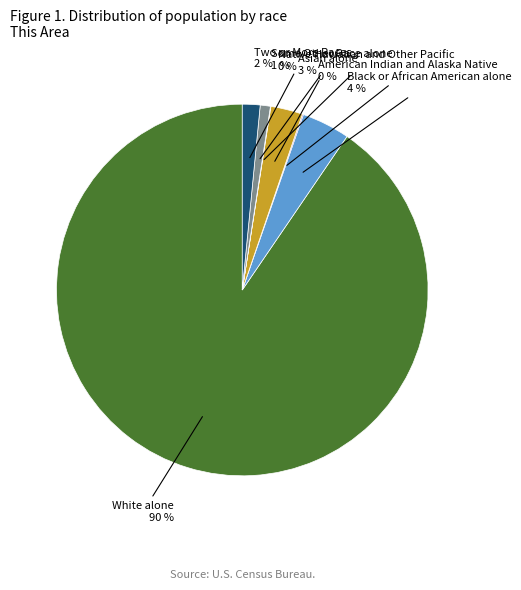

To the nearest percent, what is the average slice percentage?

14%